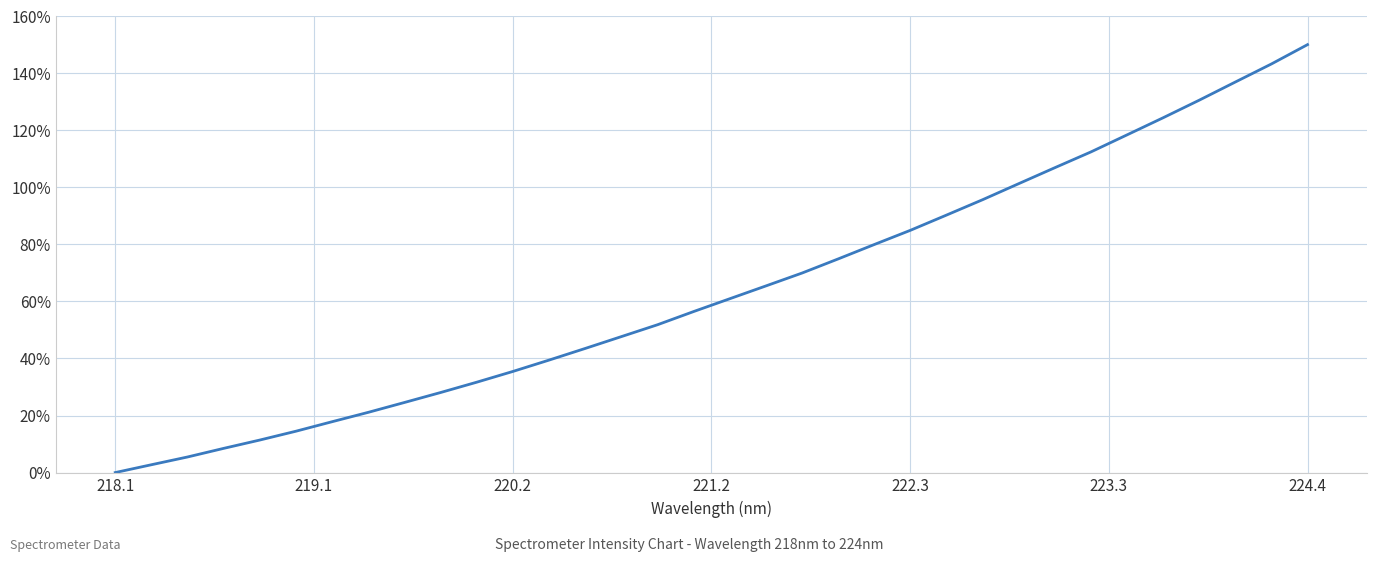

What is the greatest value displayed?

150.0